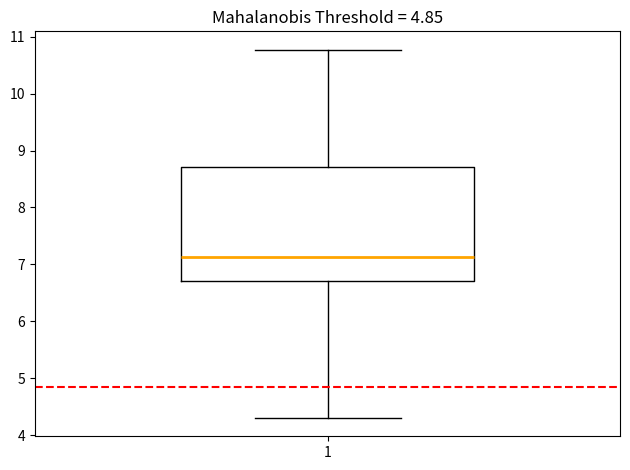

Where is the lower edge of the box at x = 1 on the y-axis? The values are not printed on the chart, so give them approximately, as read against the axis.

6.7